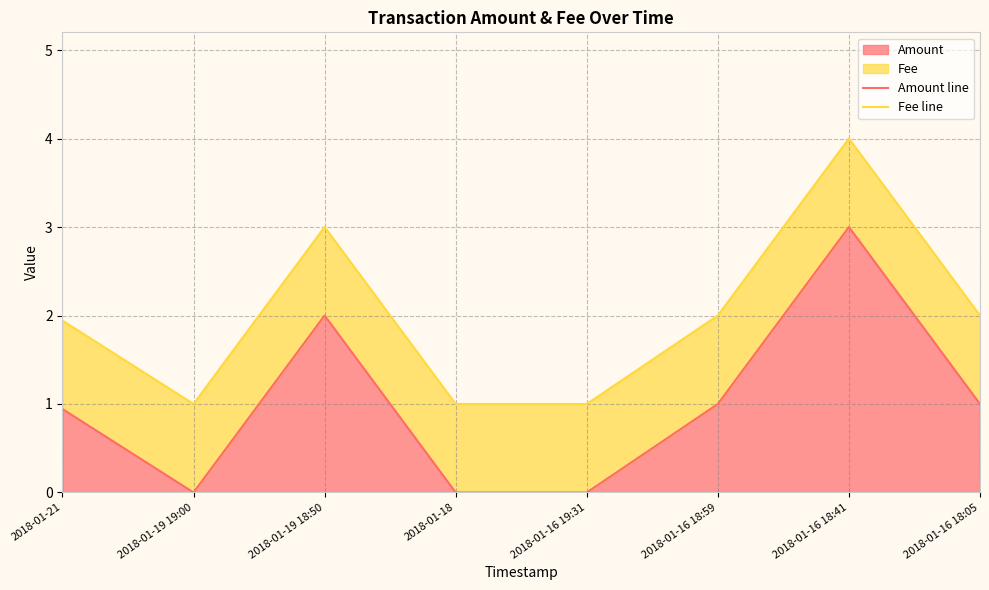

Reading left to right, transcribe all the data shown in this chart.

Amount line: 0.9	0.0	2.0	0.0	0.0	1.0	3.0	1.0
Fee line: 1.9	1.0	3.0	1.0	1.0	2.0	4.0	2.0